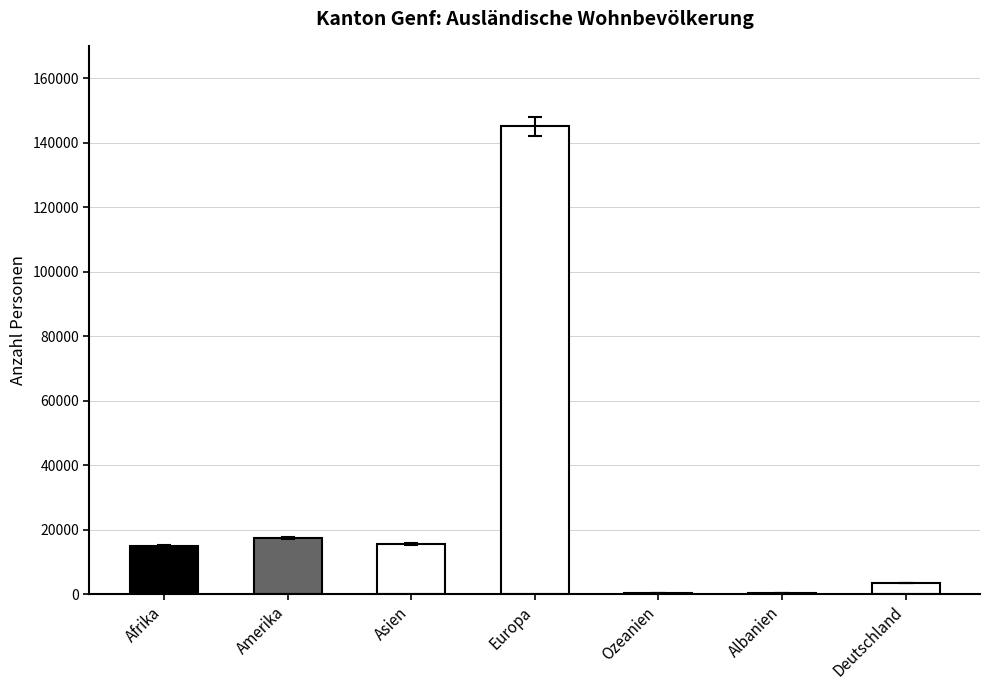

At which label does Total ständige first exceed 14932?

Amerika